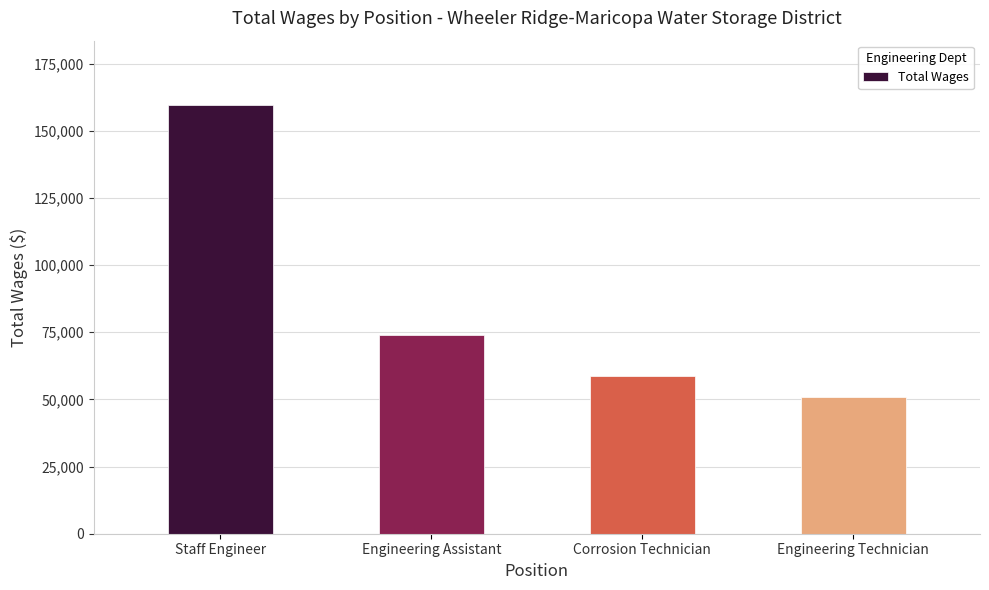

What is the label of the 3rd bar from the left?

Corrosion Technician